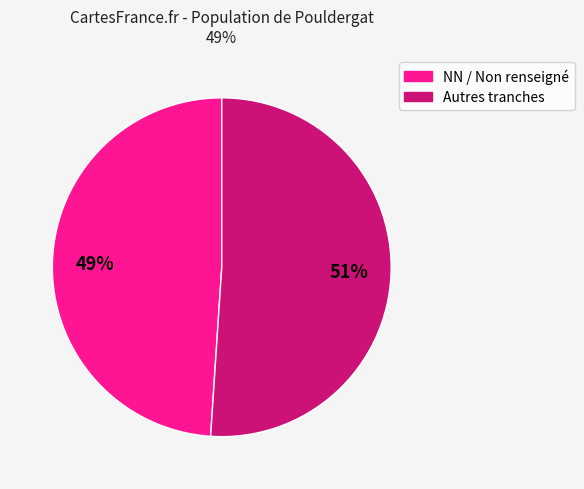

Is there any slice that represents more than half of the pie?

Yes